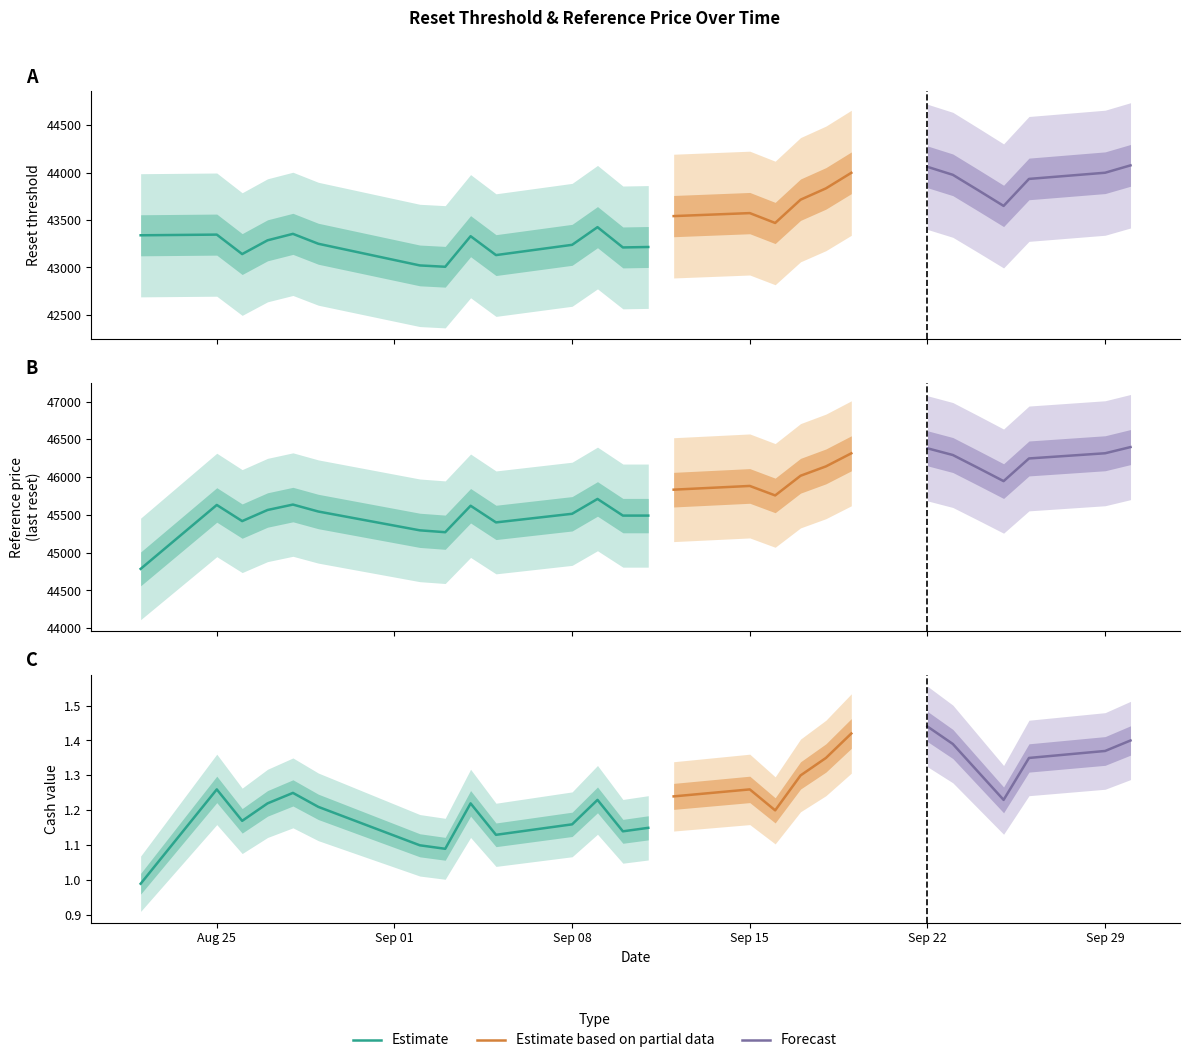

True or false: Cash value and Reset threshold cross at least once.

False